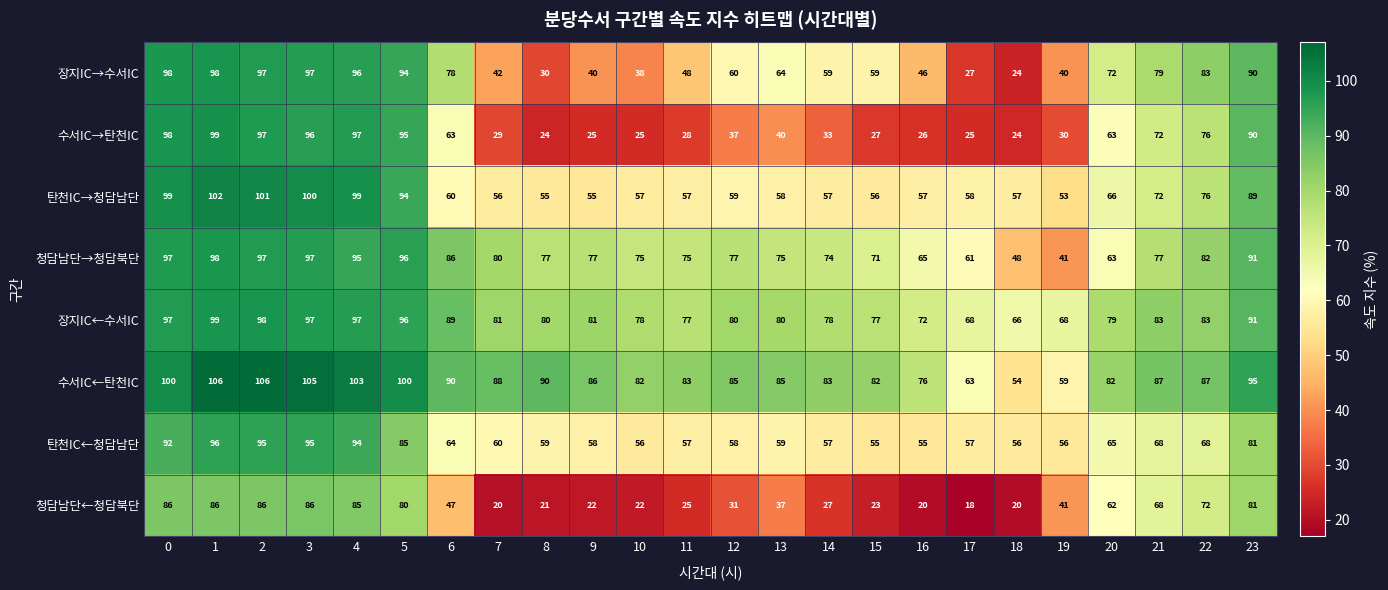

What is the difference between the maximum and minimum values in the 탄천IC←청담남단 series?

41